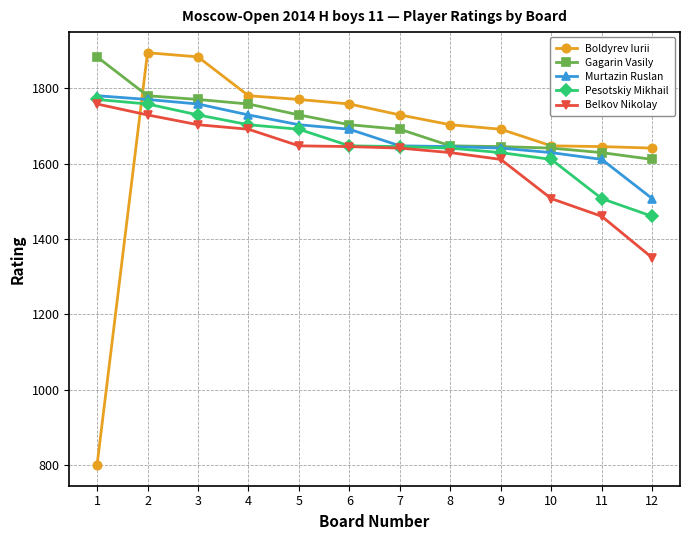

How many intersections are there between Murtazin Ruslan and Boldyrev Iurii?

1